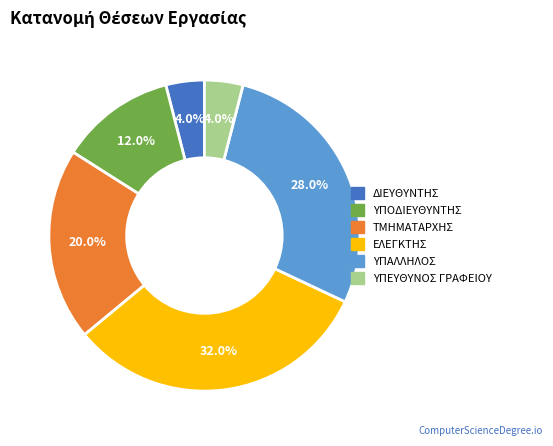

To the nearest percent, what is the average slice percentage?

17%